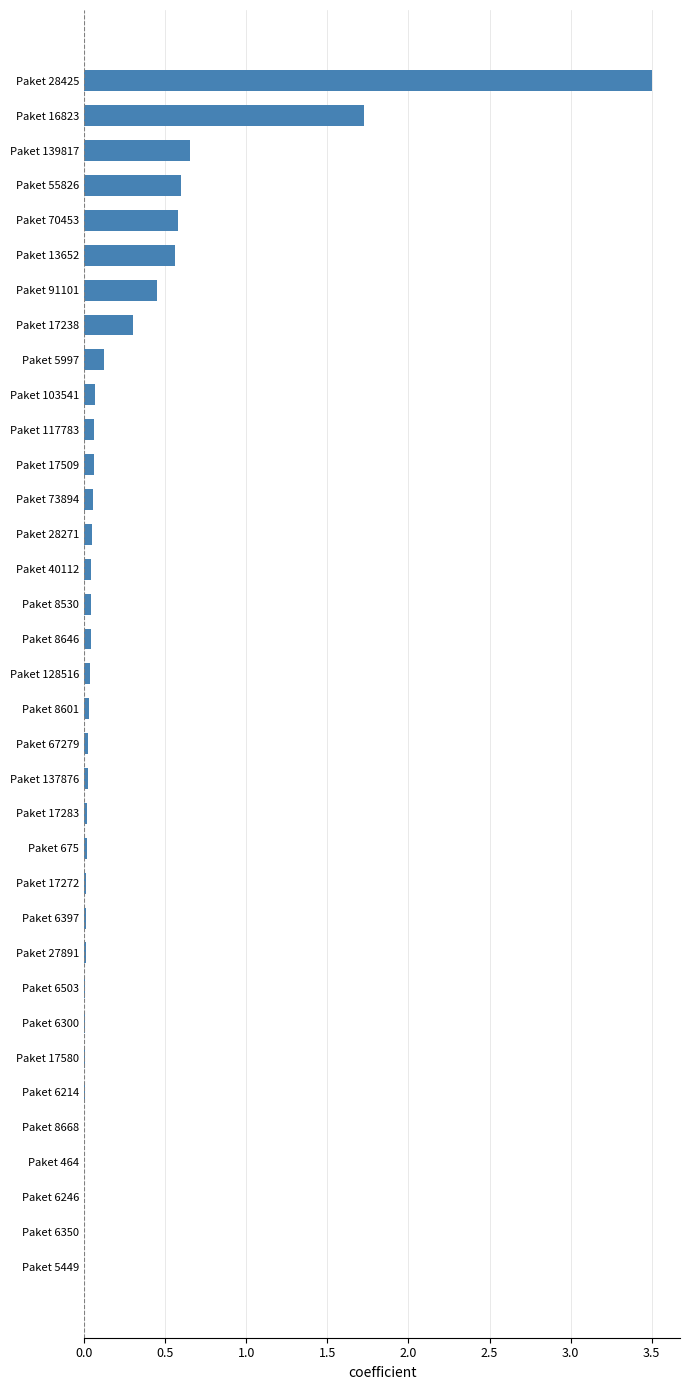

Are the bars horizontal?

Yes